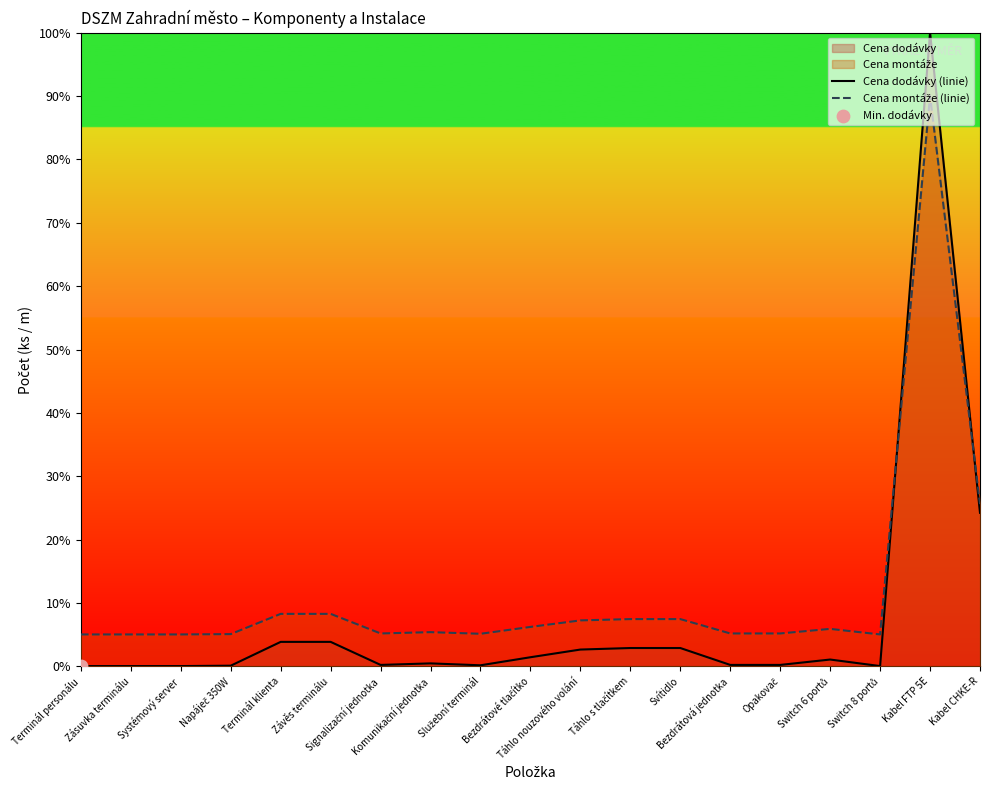

Which series has the largest total across all categories?

Cena montáže (linie)